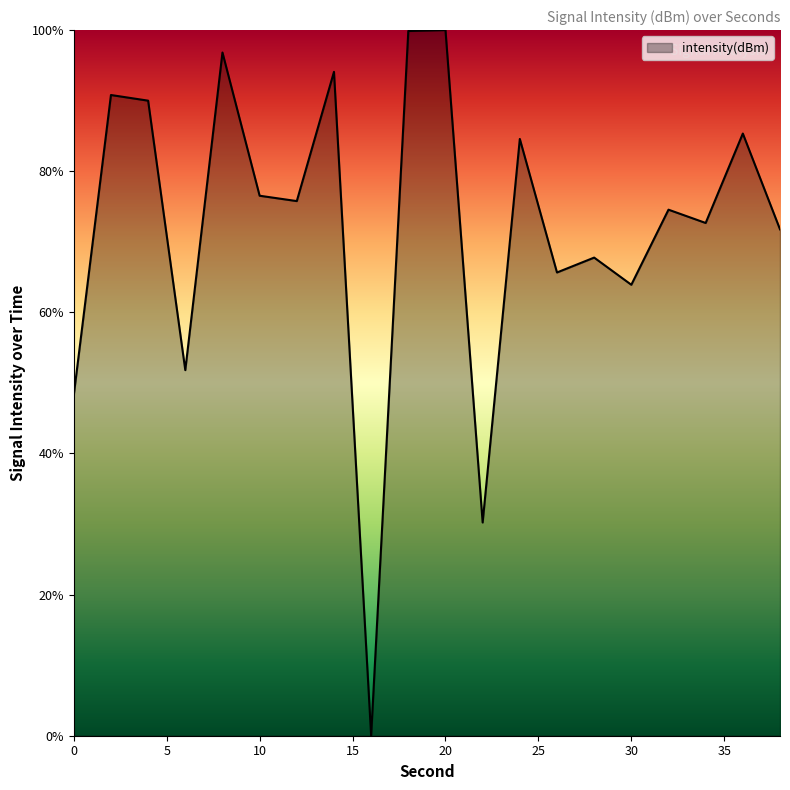

What is the difference between the maximum and minimum values?

100.0